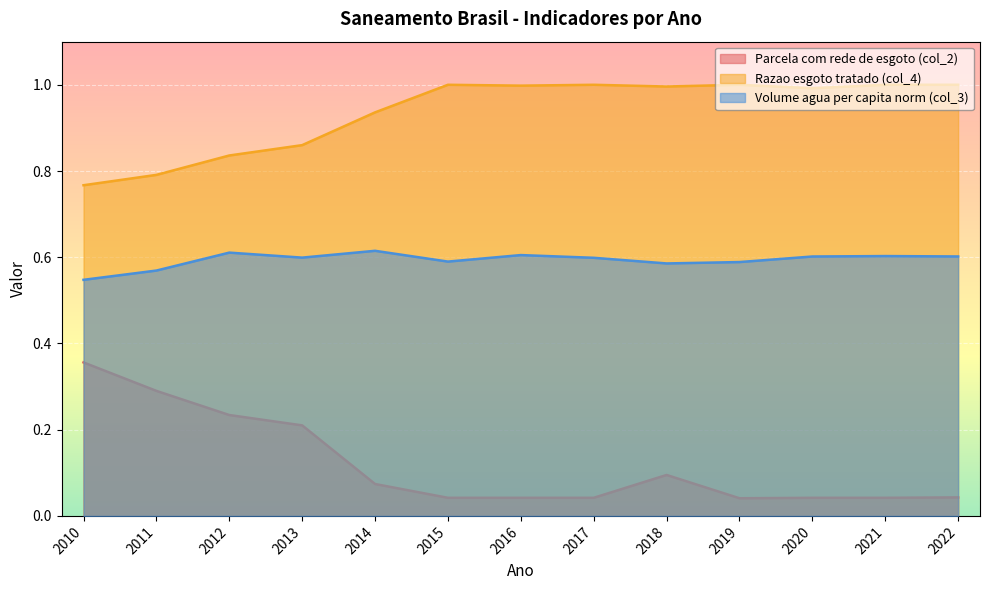

True or false: Volume agua per capita norm (col_3) has more than 0 points higher than both neighbors.

True